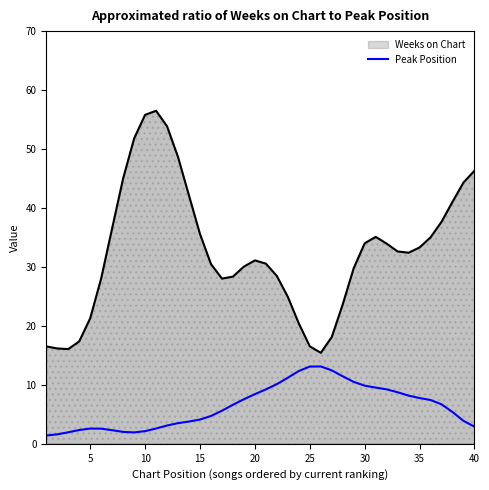

What is the smallest value displayed?

1.4